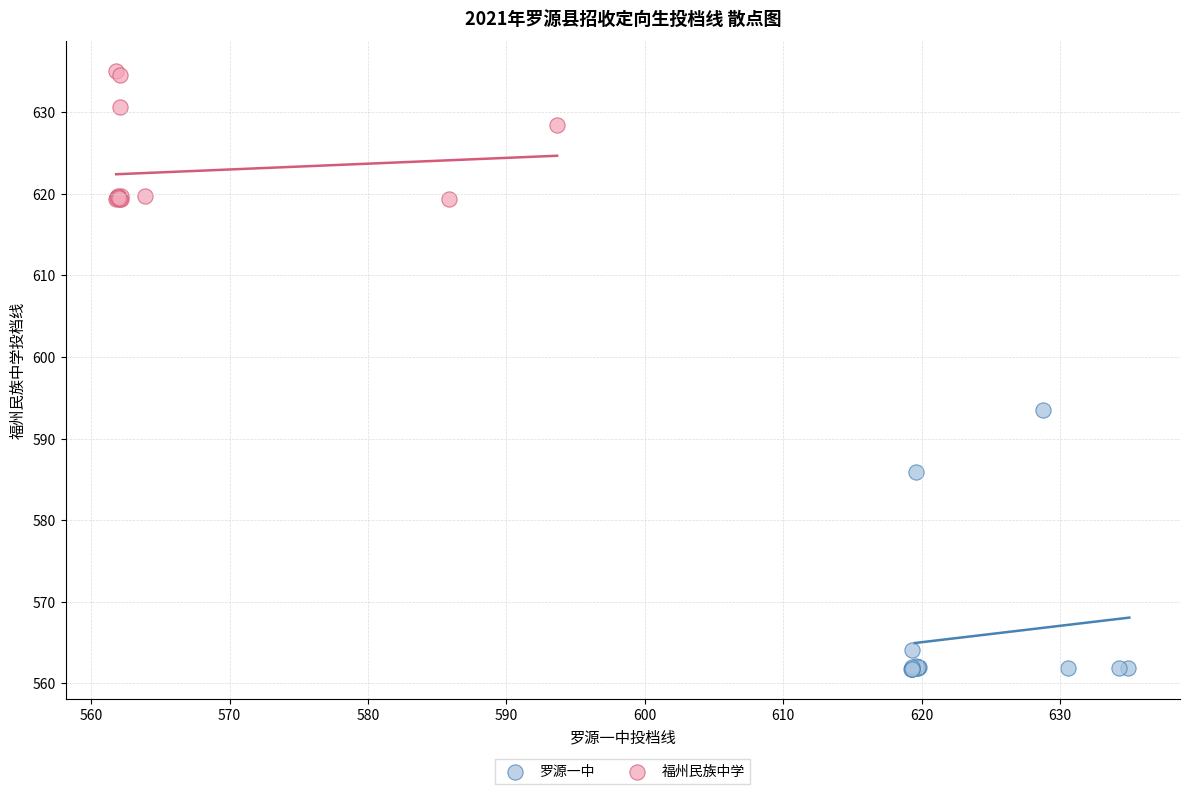

Which series contains the lowest Y value?

罗源一中